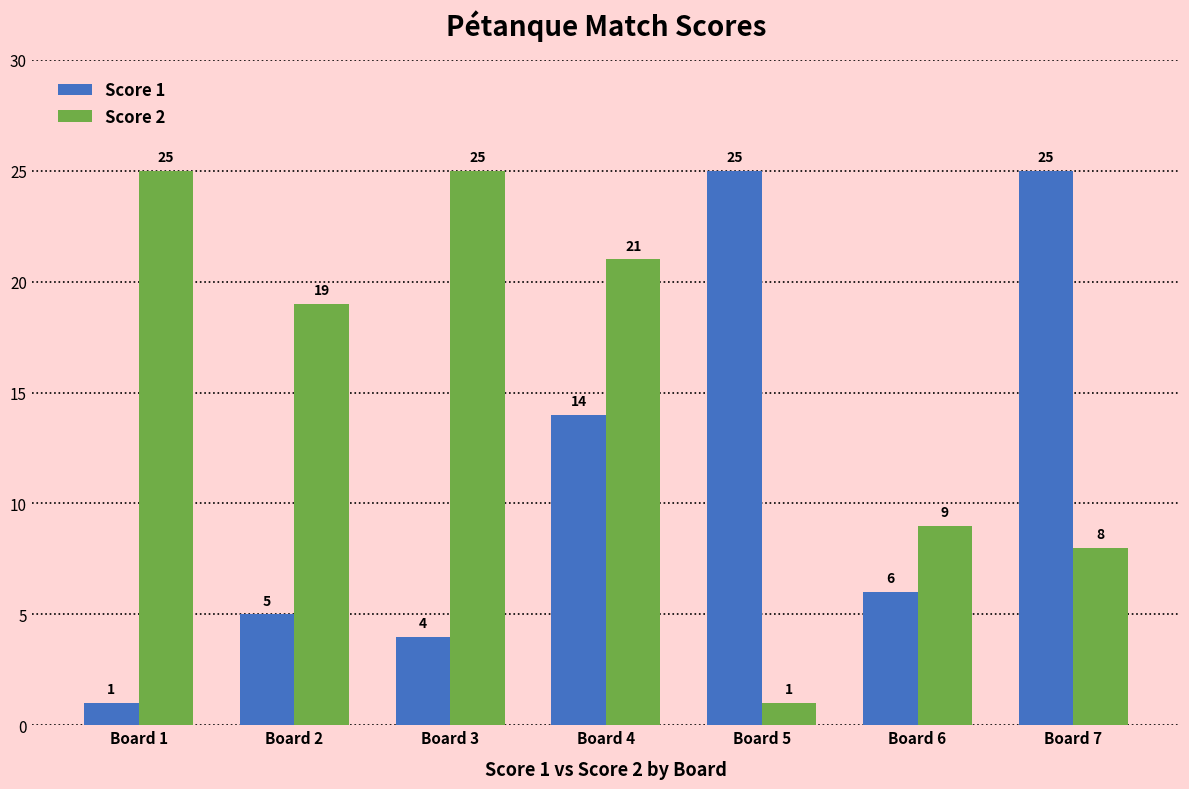

Reading right to left, transcribe all the data shown in this chart.

Score 1: Board 7=25	Board 6=6	Board 5=25	Board 4=14	Board 3=4	Board 2=5	Board 1=1
Score 2: Board 7=8	Board 6=9	Board 5=1	Board 4=21	Board 3=25	Board 2=19	Board 1=25